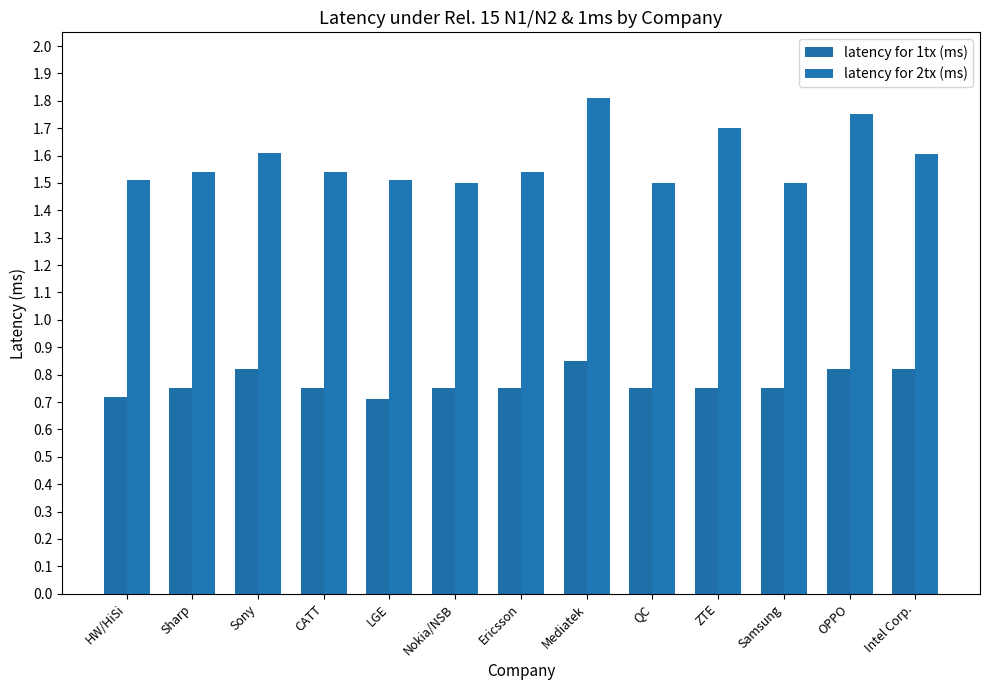

Which has a higher value, HW/HiSi or LGE?

HW/HiSi